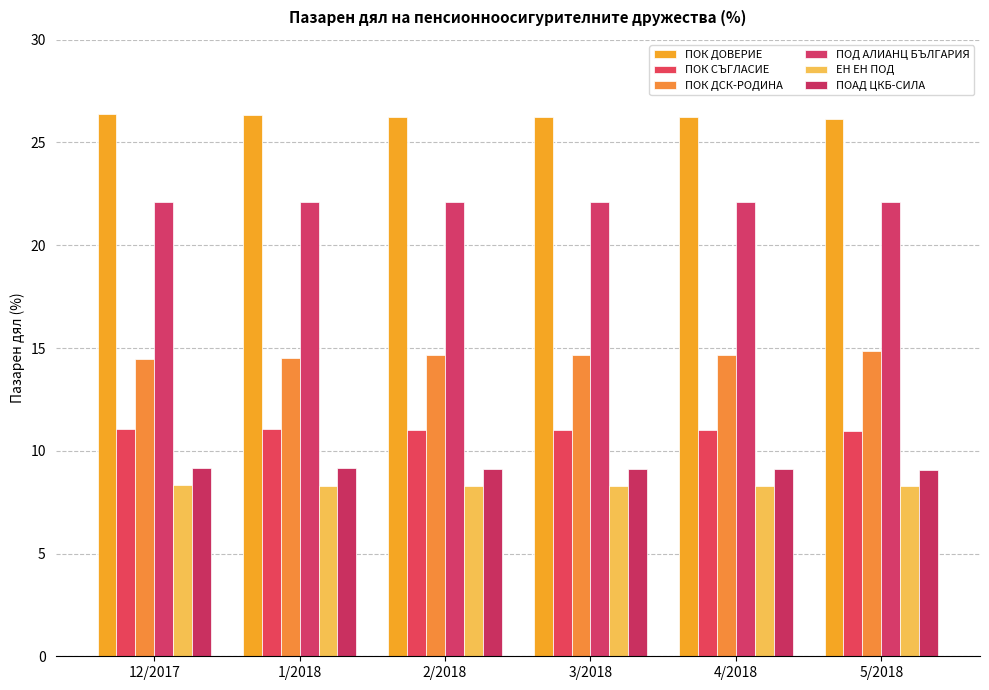

What is the total value across all series at 1/2018?

91.5